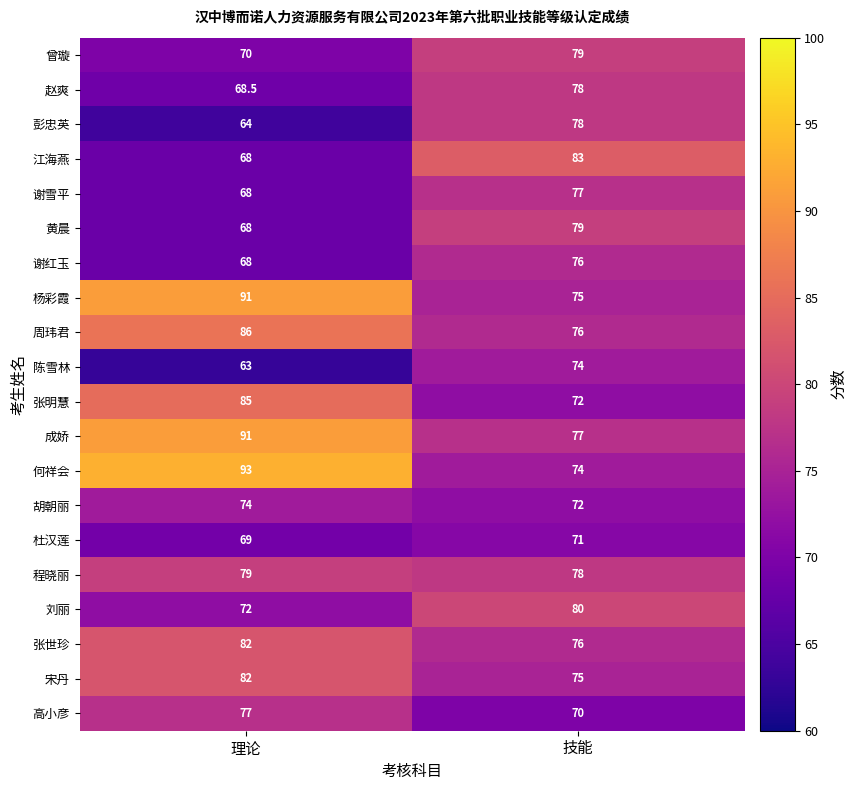

Which series has the largest total across all categories?

成娇